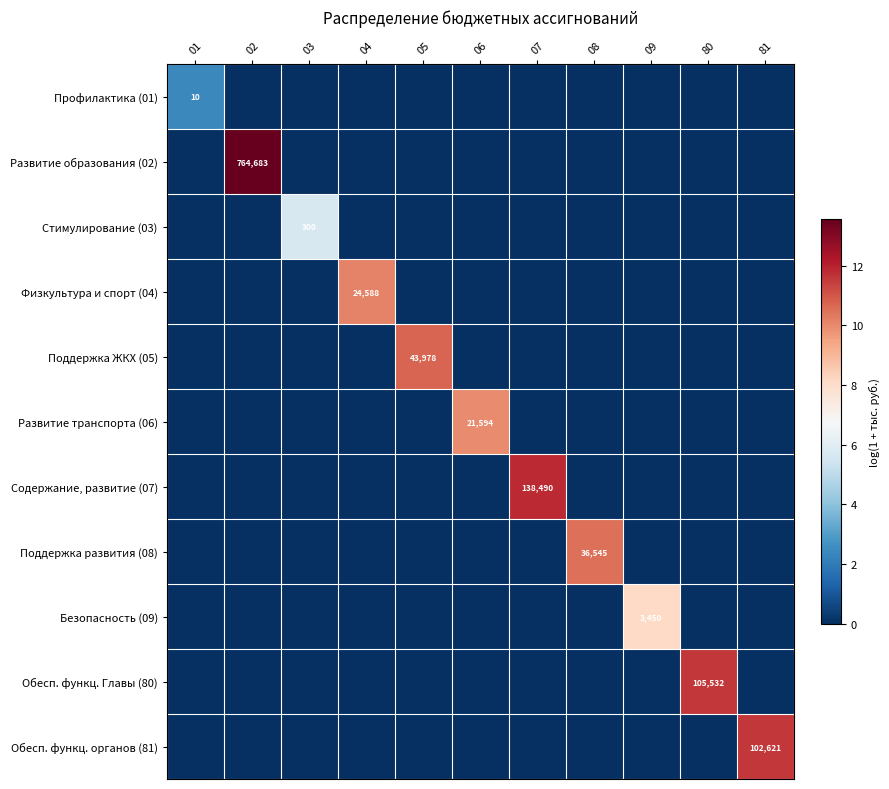

Rank the series by their maximum value, from lowest to highest.

Профилактика (01), Стимулирование (03), Безопасность (09), Развитие транспорта (06), Физкультура и спорт (04), Поддержка развития (08), Поддержка ЖКХ (05), Обесп. функц. органов (81), Обесп. функц. Главы (80), Содержание, развитие (07), Развитие образования (02)